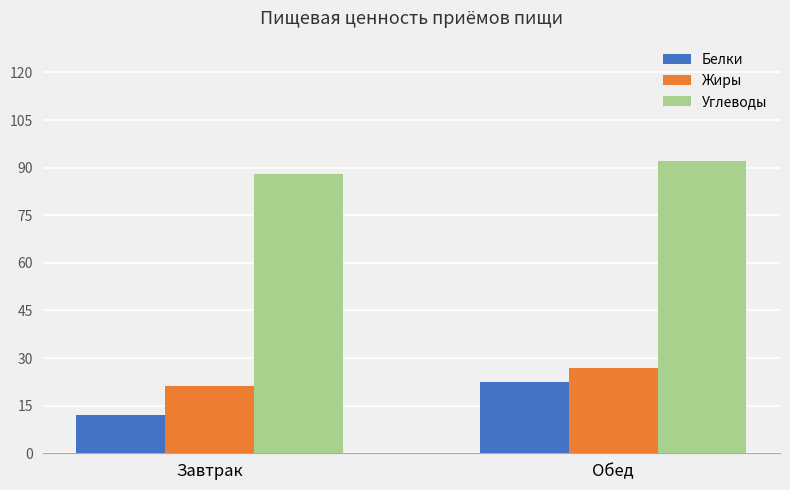

Are the bars horizontal?

No